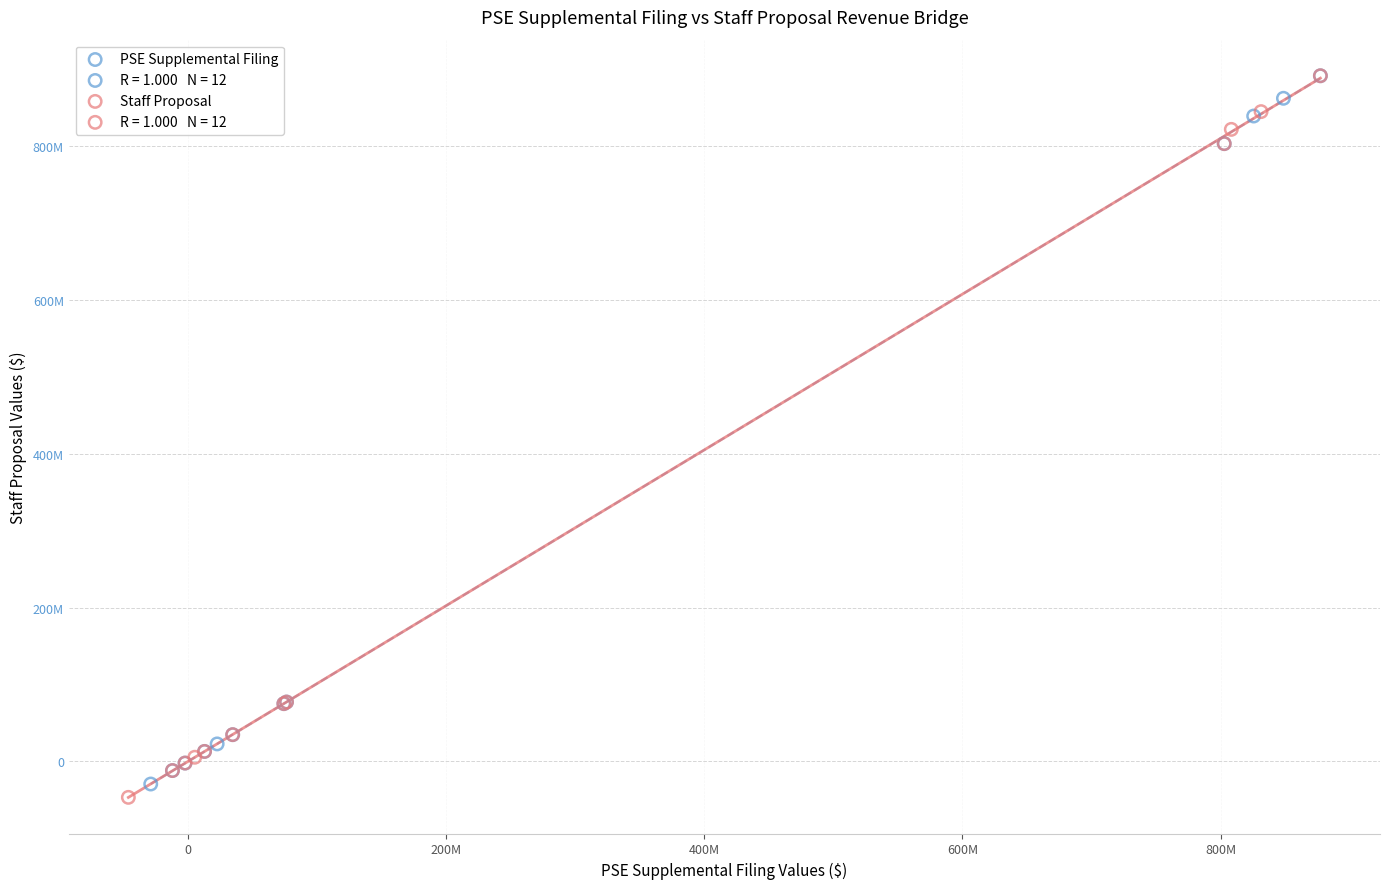

Which series reaches the minimum Y coordinate?

Staff Proposal